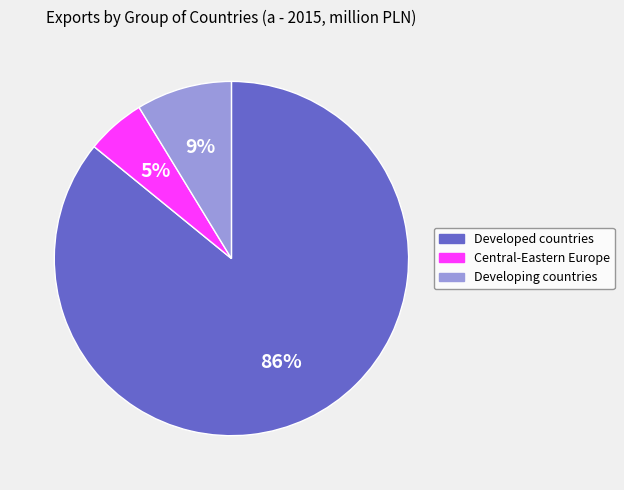

Do Developing countries and Central-Eastern Europe together represent more than half of the pie?

No